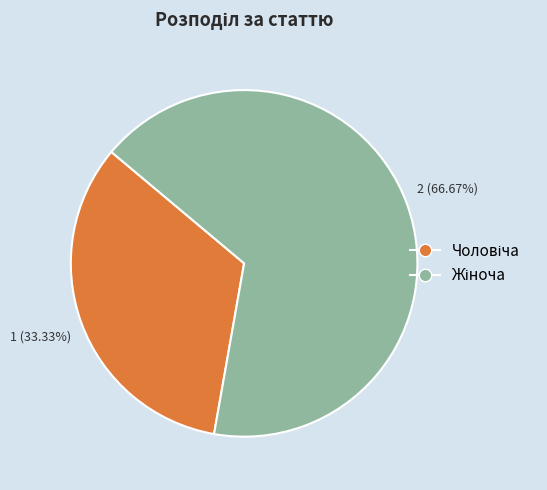

Is there any slice that represents more than half of the pie?

Yes